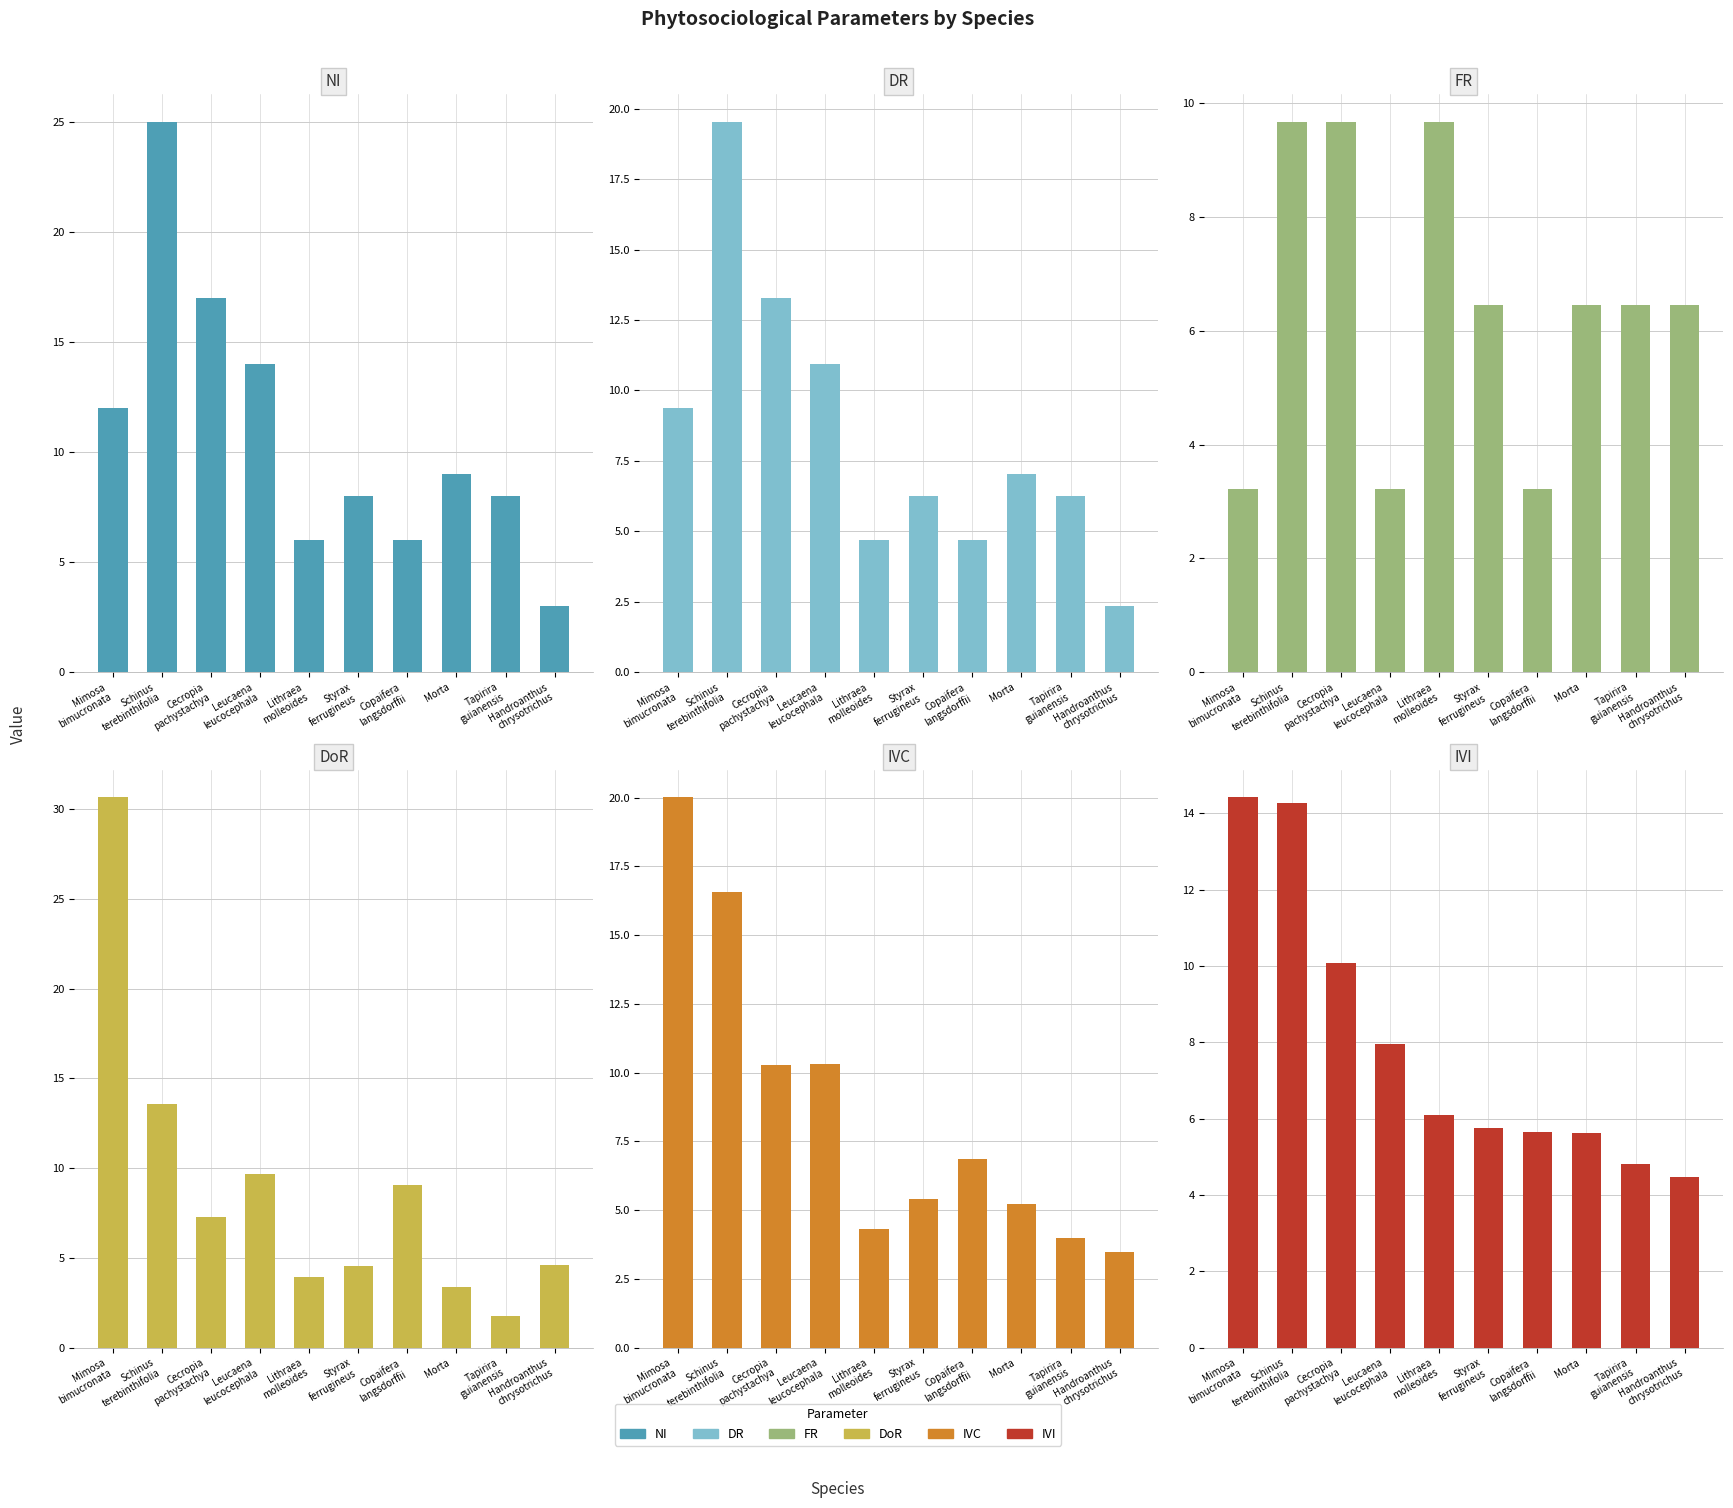

At which label is IVC closest to 11?

Leucaena
leucocephala